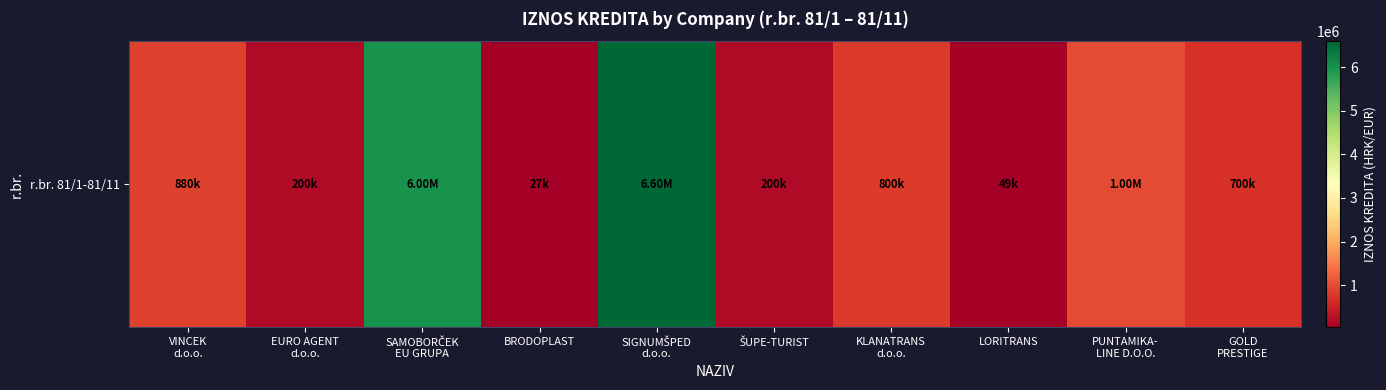

Reading left to right, transcribe all the data shown in this chart.

880000	200000	6000000	27000	6600000	200000	800000	49000	1000000	700000